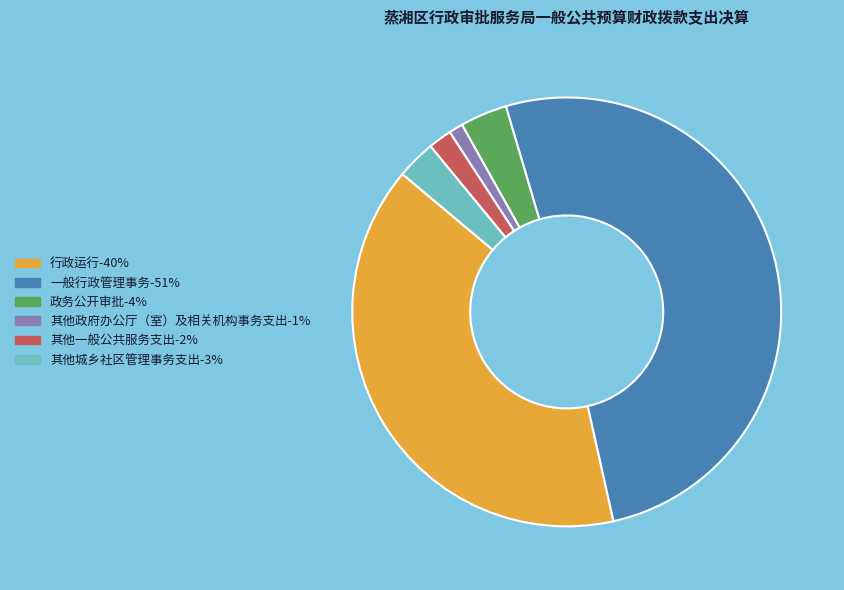

Is there a majority slice in this chart?

Yes